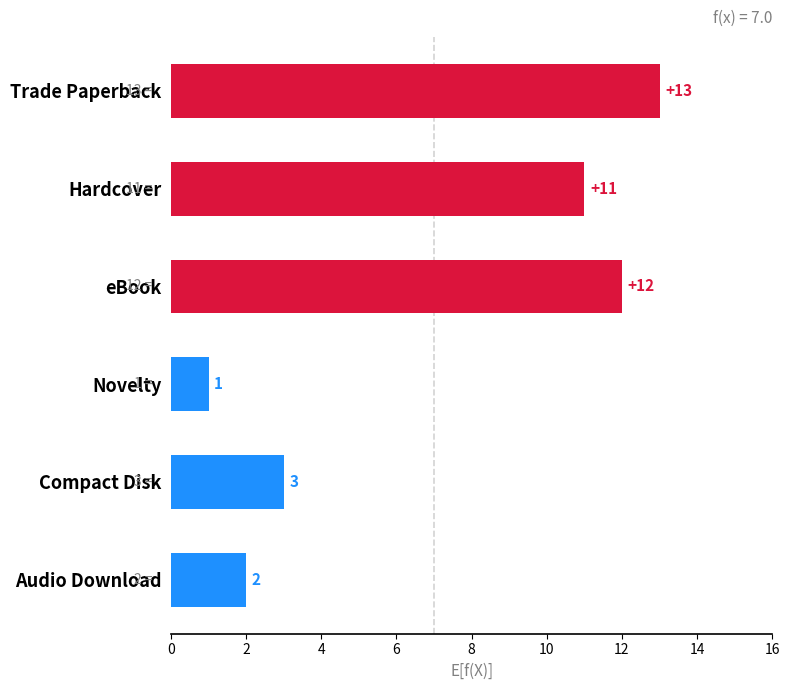

Reading top to bottom, transcribe all the data shown in this chart.

Trade Paperback=13	Hardcover=11	eBook=12	Novelty=1	Compact Disk=3	Audio Download=2